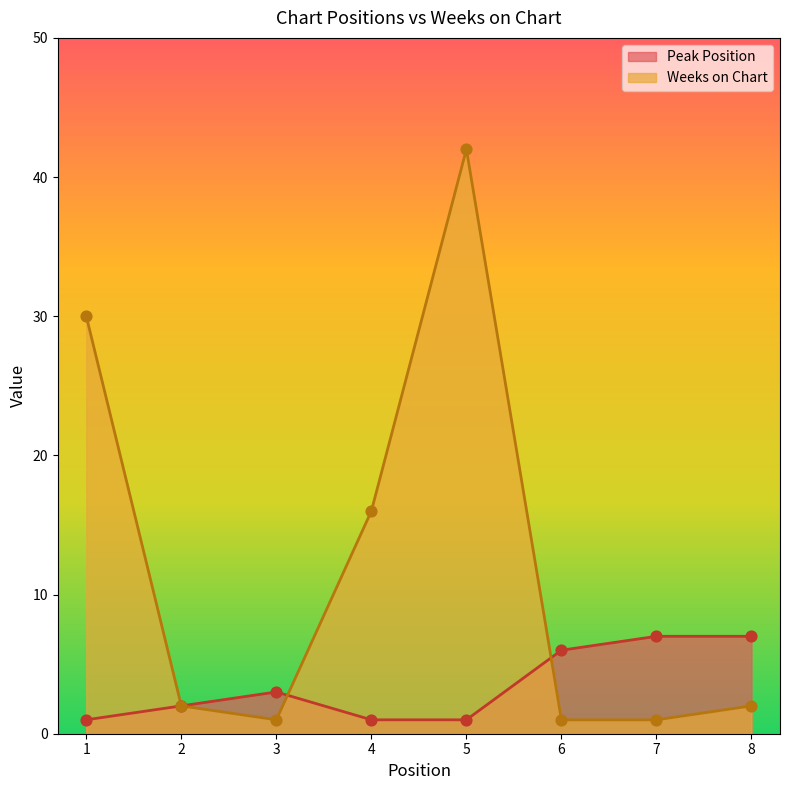

At which category is the sum across all series the highest?

5